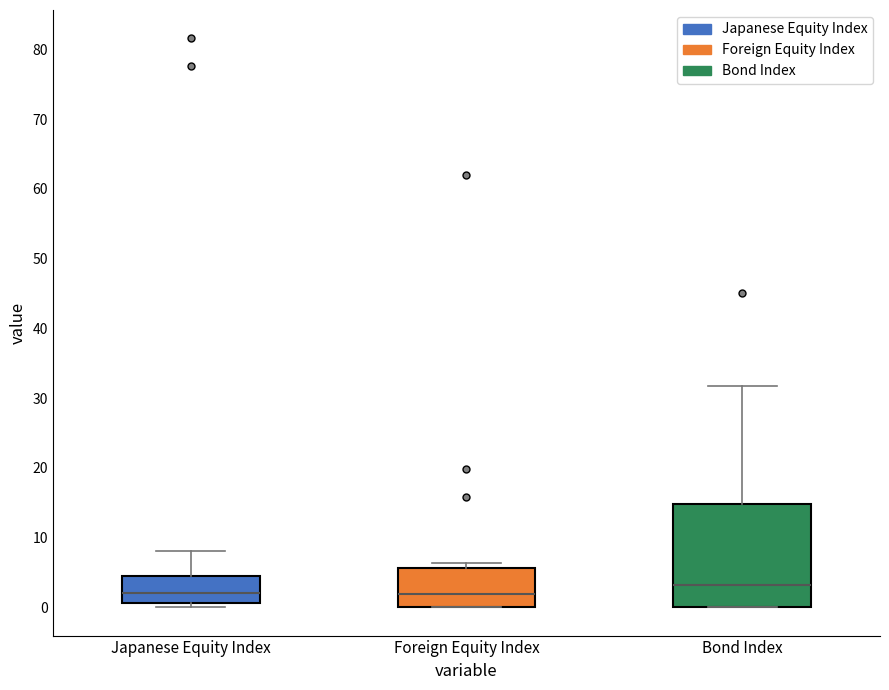

Reading left to right, read every box against the y-axis: the position of its median line, the range the box covers, and the ends of its whiskers. The values are not printed on the chart, so give them approximately, as read against the axis.

Japanese Equity Index: median 2, box 1 to 4, whiskers 0 to 8
Foreign Equity Index: median 2, box 0 to 6, whiskers 0 to 6 (just above the box's upper edge)
Bond Index: median 3, box 0 to 15, whiskers 0 to 32